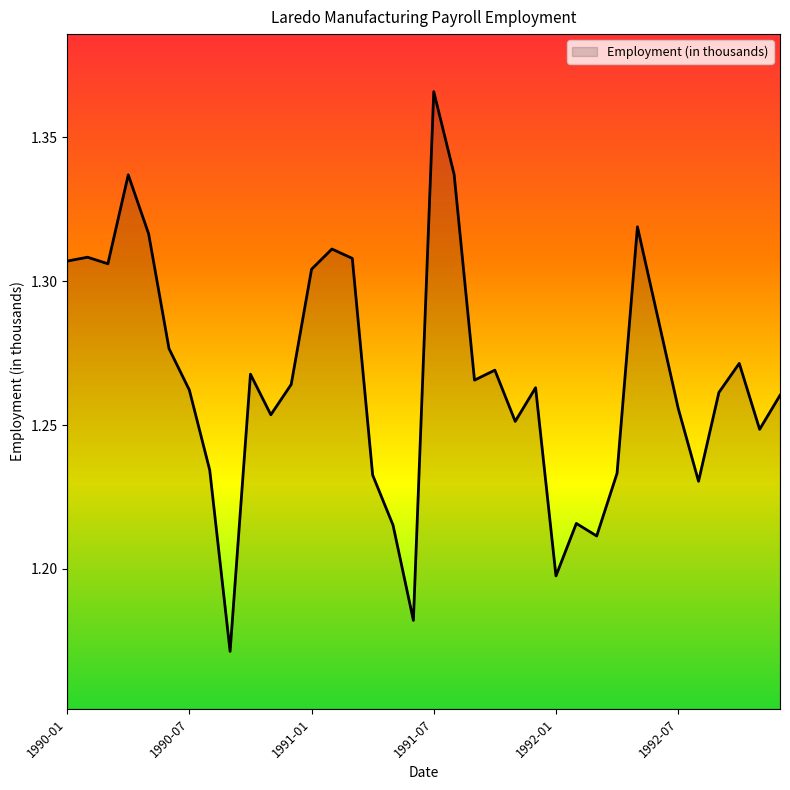

Rank the categories by value from lowest to highest.

1990-09, 1991-06, 1992-01, 1992-03, 1991-05, 1992-02, 1992-08, 1991-04, 1992-04, 1990-08, 1992-11, 1991-11, 1990-11, 1992-07, 1992-12, 1992-09, 1990-07, 1991-12, 1990-12, 1991-09, 1990-10, 1991-10, 1992-10, 1990-06, 1992-06, 1991-01, 1990-03, 1990-01, 1991-03, 1990-02, 1991-02, 1990-05, 1992-05, 1990-04, 1991-08, 1991-07